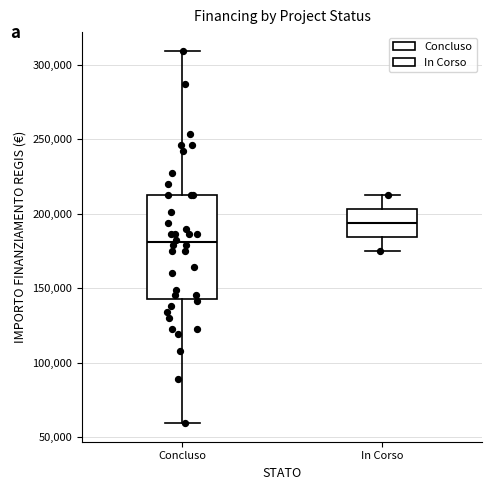

Reading left to right, read every box against the y-axis: the position of its median line, the range the box covers, and the ends of its whiskers. The values are not printed on the chart, so give them approximately, as read against the axis.

Concluso: median 180000, box 145000 to 210000, whiskers 60000 to 310000
In Corso: median 195000, box 185000 to 205000, whiskers 175000 to 210000